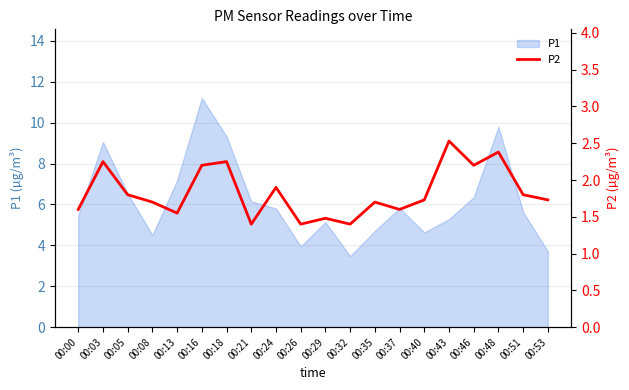

The P1 series shows 4.6 at 00:32. True or false?

False